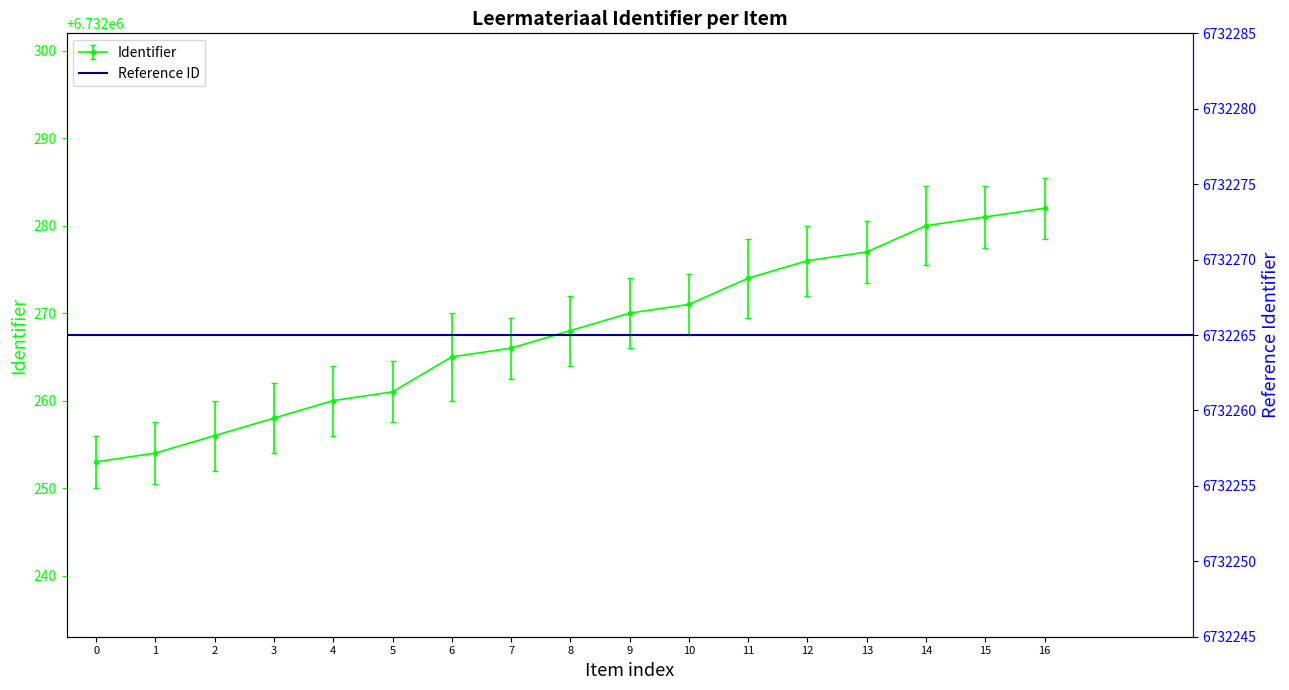

True or false: the data shows 12031831 at 2.

False